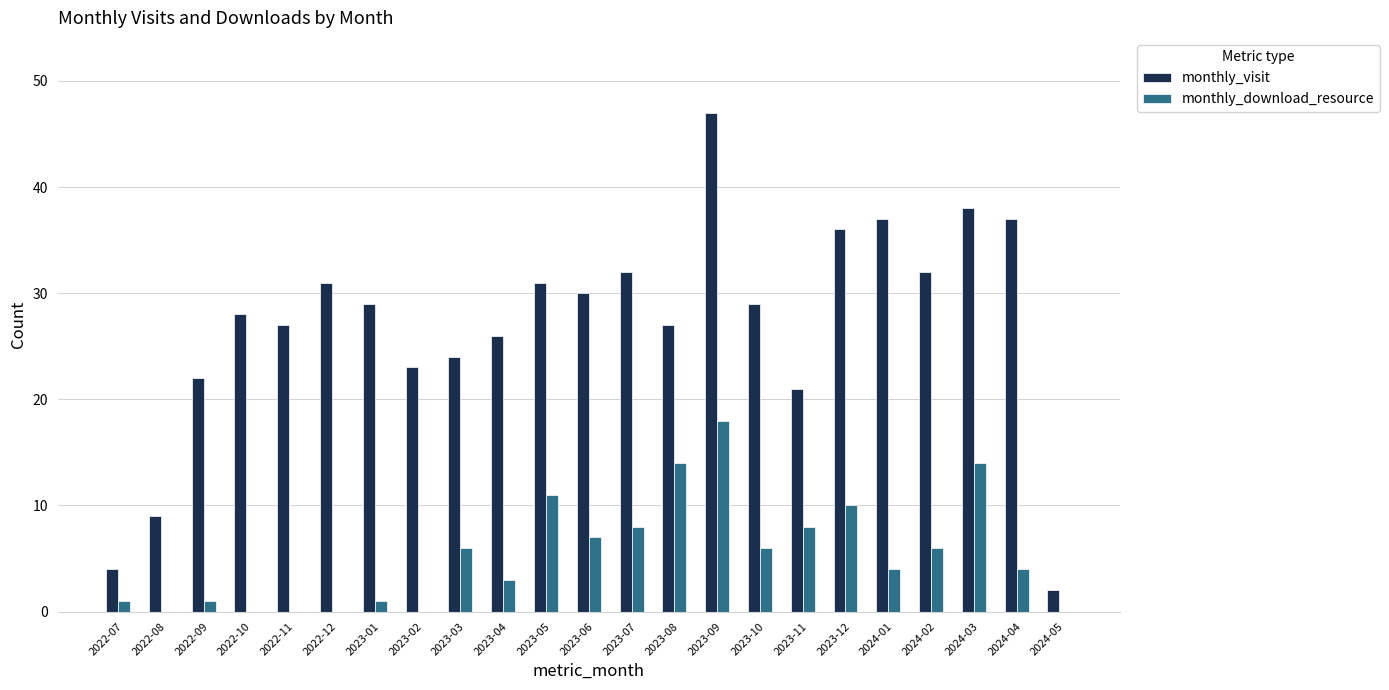

At which label does monthly_visit reach its peak?

2023-09